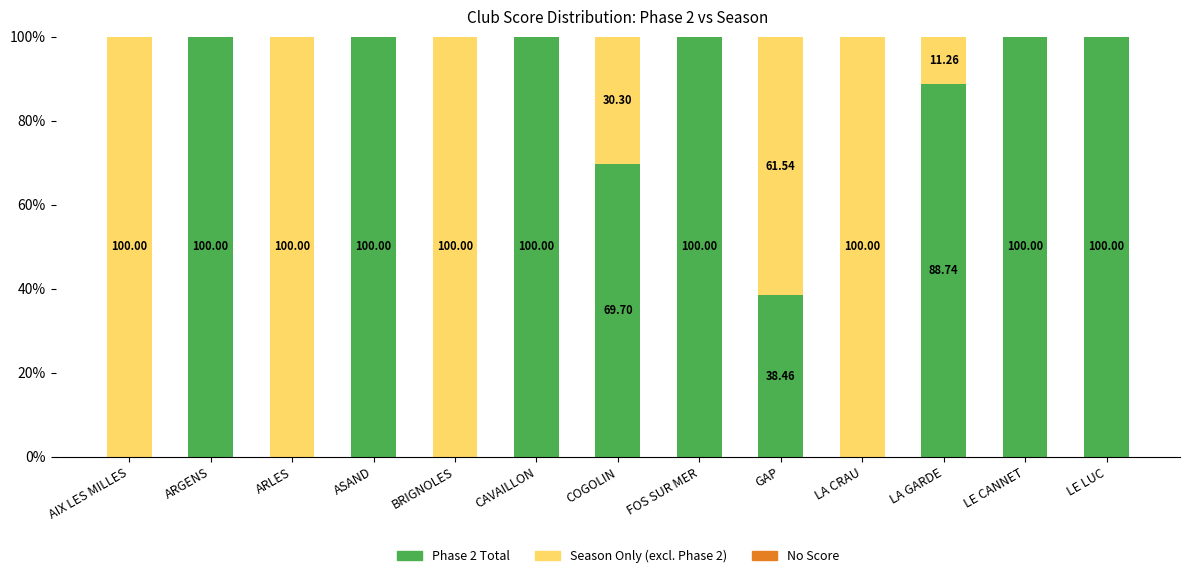

At which label is Phase 2 Total closest to 50?

GAP